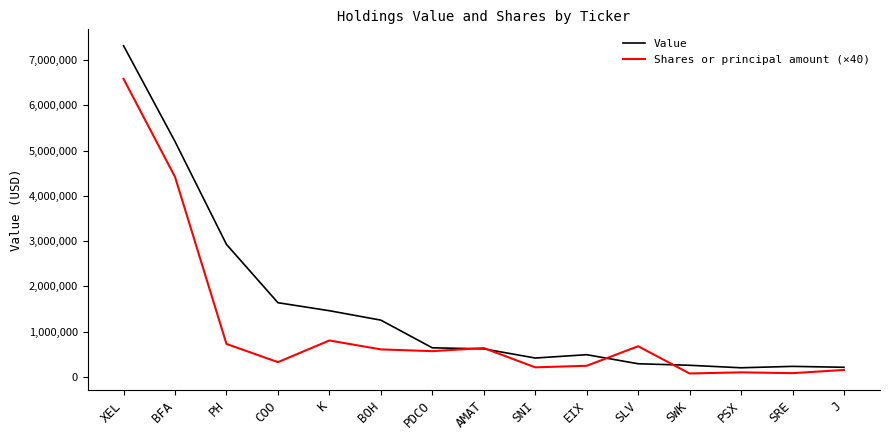

What is the sum of the Value values at COO and SLV?

1934000